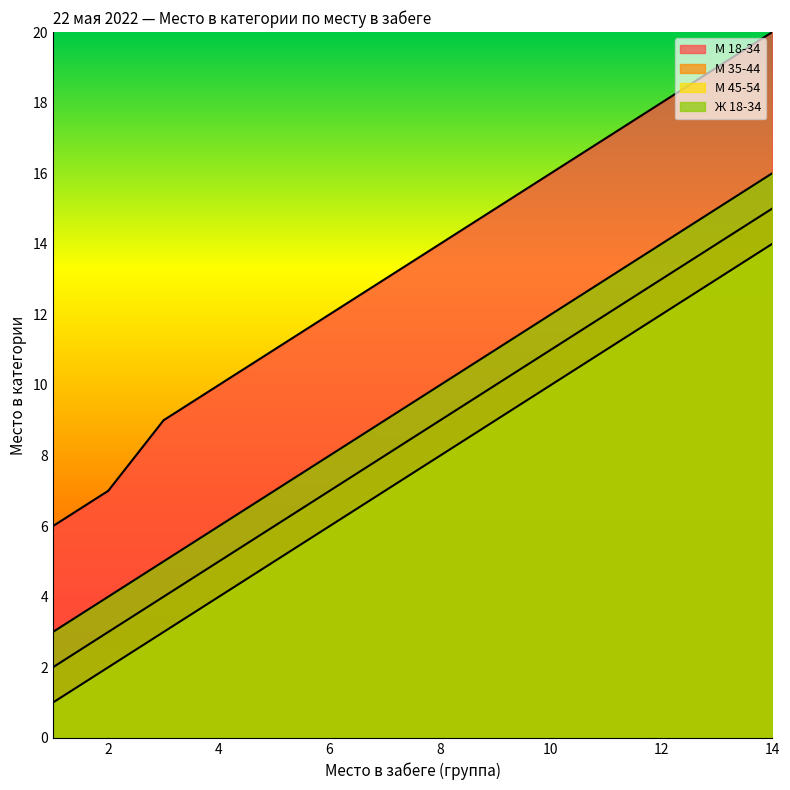

Where is М 18-34 nearest to the value 13?

7